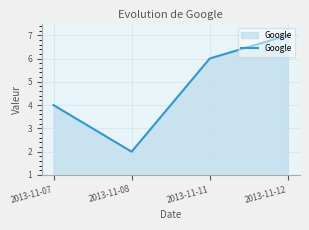

The chart shows a value of 7 at 2013-11-12. True or false?

True